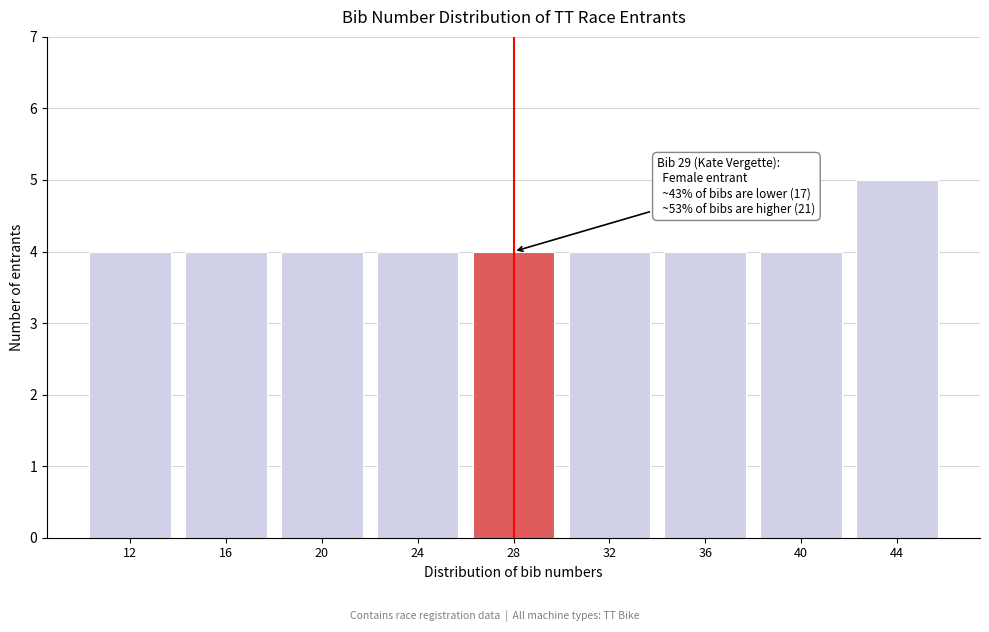

Reading left to right, list all the values displayed in this chart.

12=4	16=4	20=4	24=4	28=4	32=4	36=4	40=4	44=5